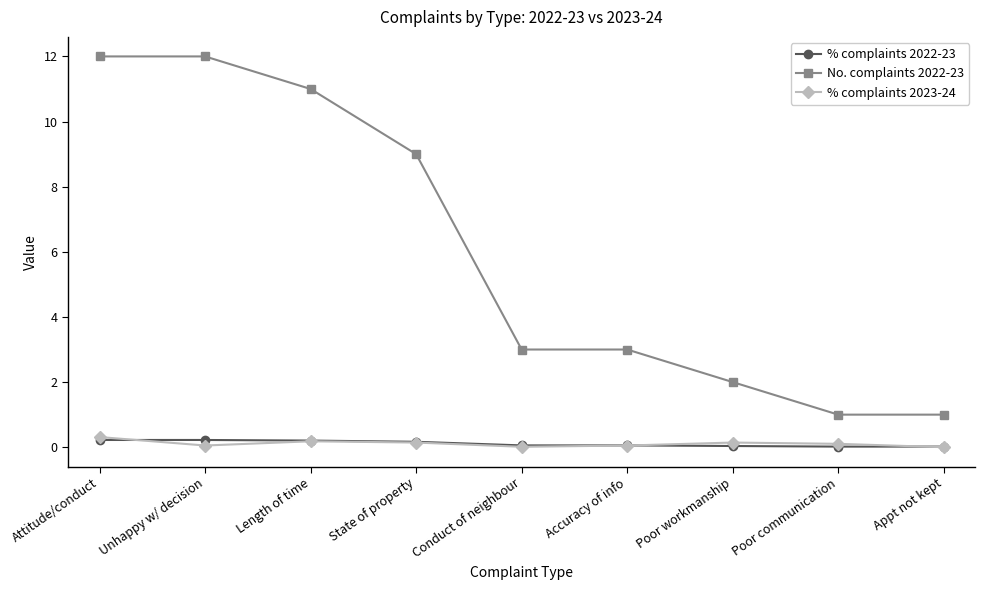

What are all the series names shown in the legend?

% complaints 2022-23, No. complaints 2022-23, % complaints 2023-24